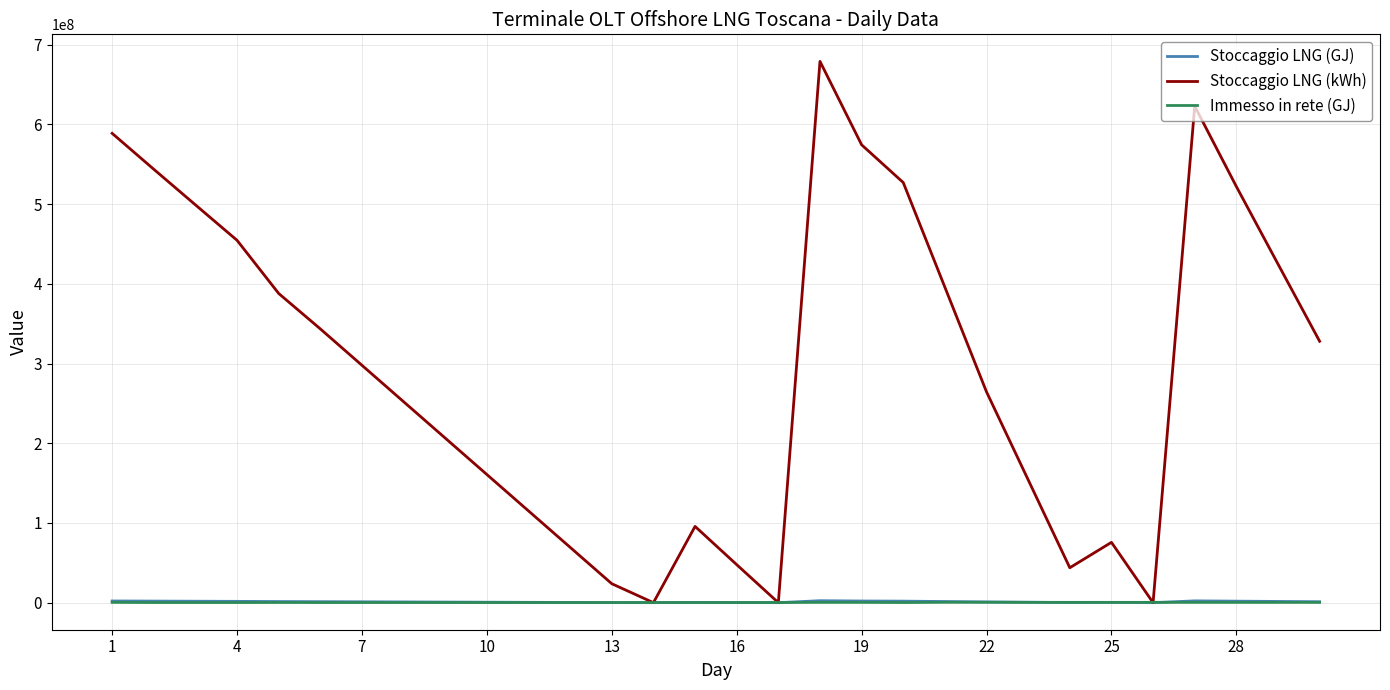

Which series has the widest spread of values?

Stoccaggio LNG (kWh)